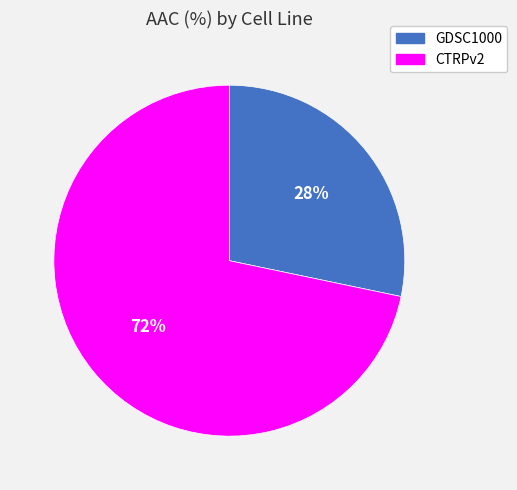

Between CTRPv2 and GDSC1000, which is larger?

CTRPv2